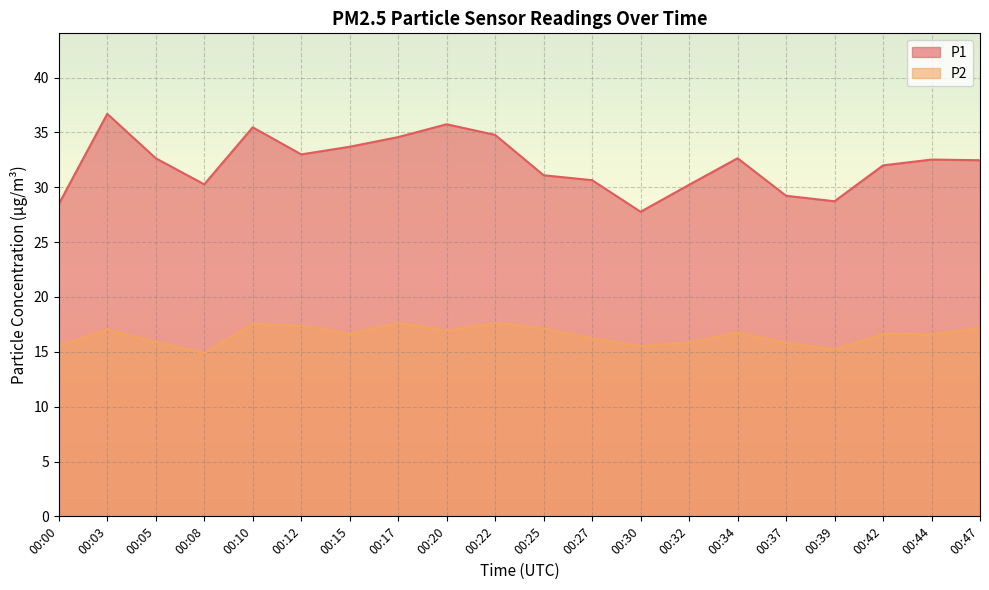

Between 00:00 and 00:44, which is larger?

00:44